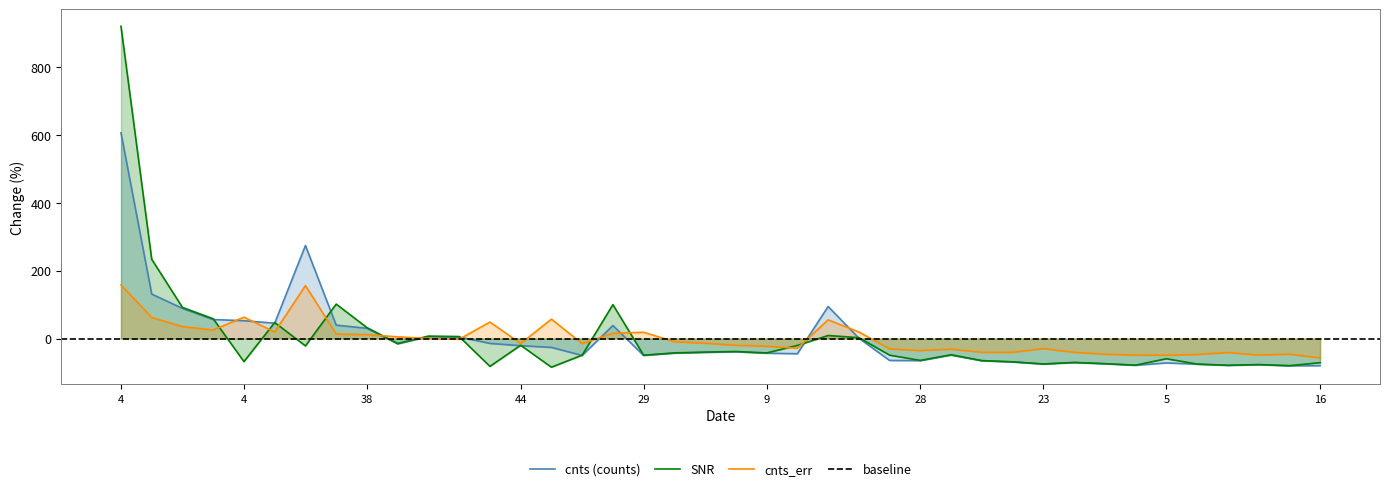

At which category is the sum across all series the highest?

4